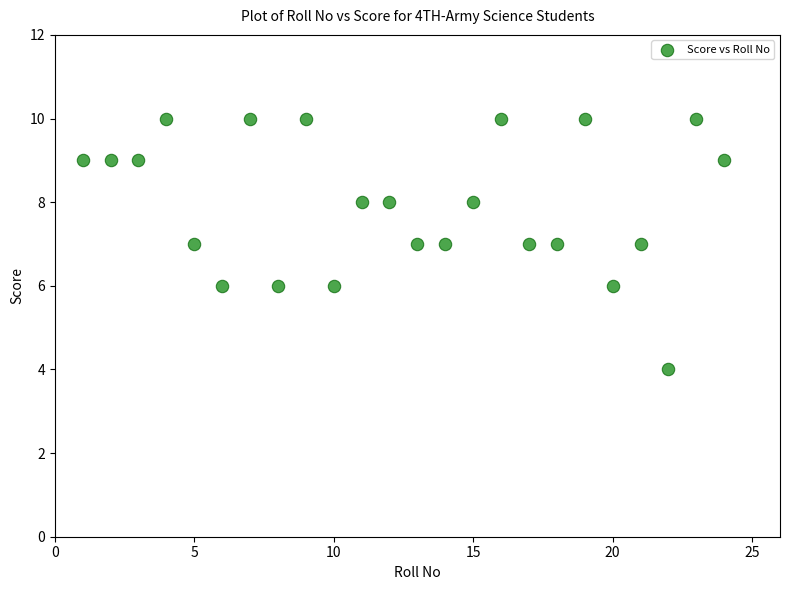

What is the range of Y values (max minus min)?

6